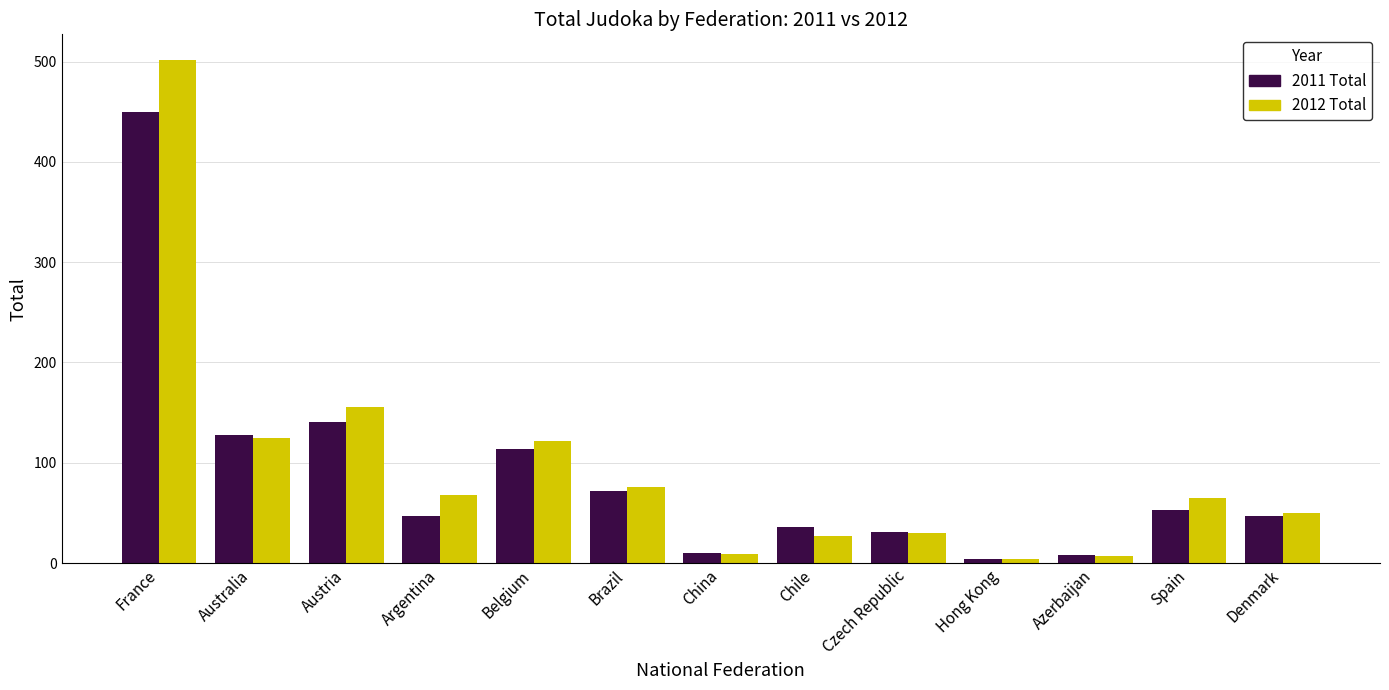

Which series has the widest spread of values?

2012 Total